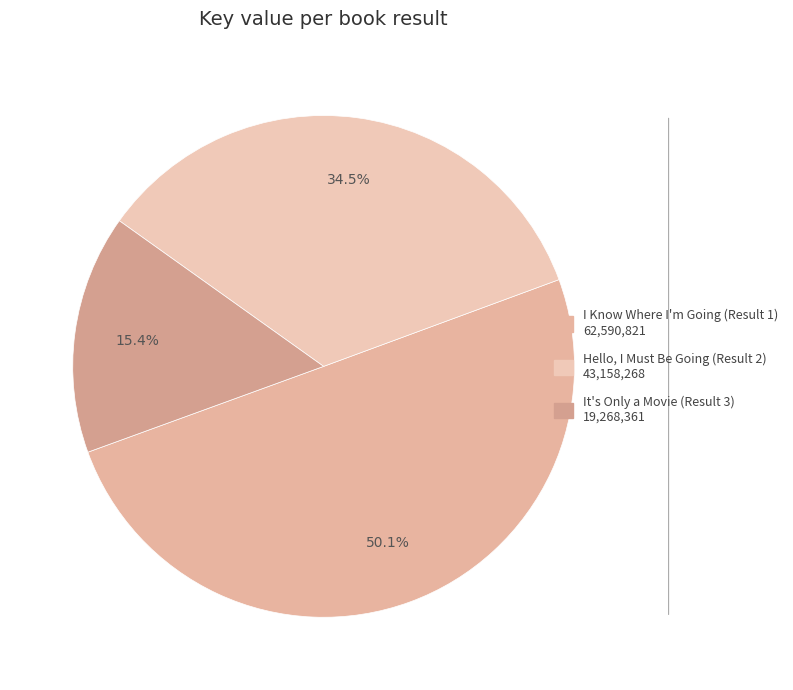

To the nearest percent, what is the difference between the It's Only a Movie (Result 3) and I Know Where I'm Going (Result 1) slice percentages?

35%